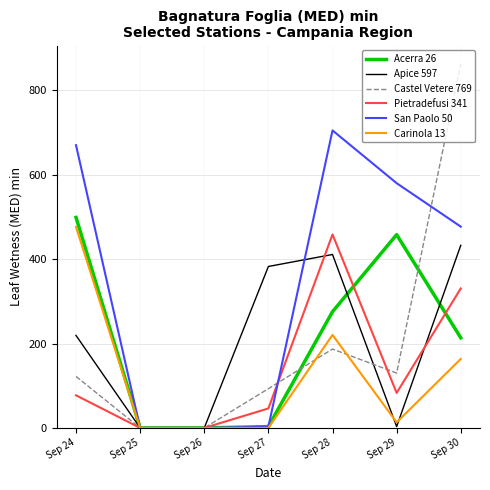

How many lines are shown in the chart?

6